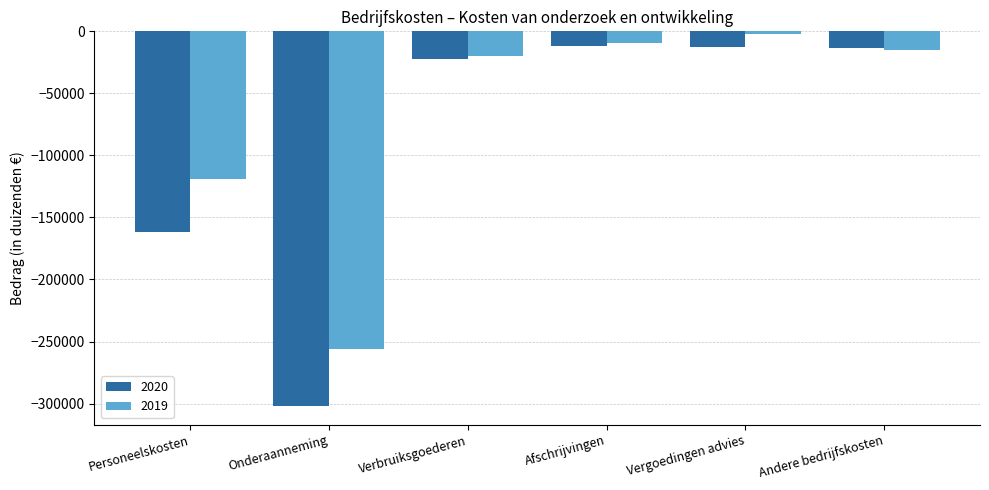

True or false: 2020 has a value of -207198 at Onderaanneming.

False